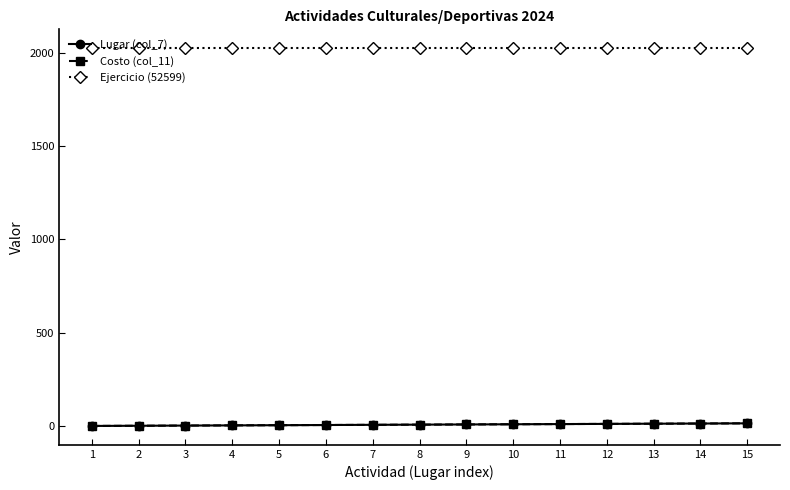

Where does the Lugar (col_7) series first go above 8?

9